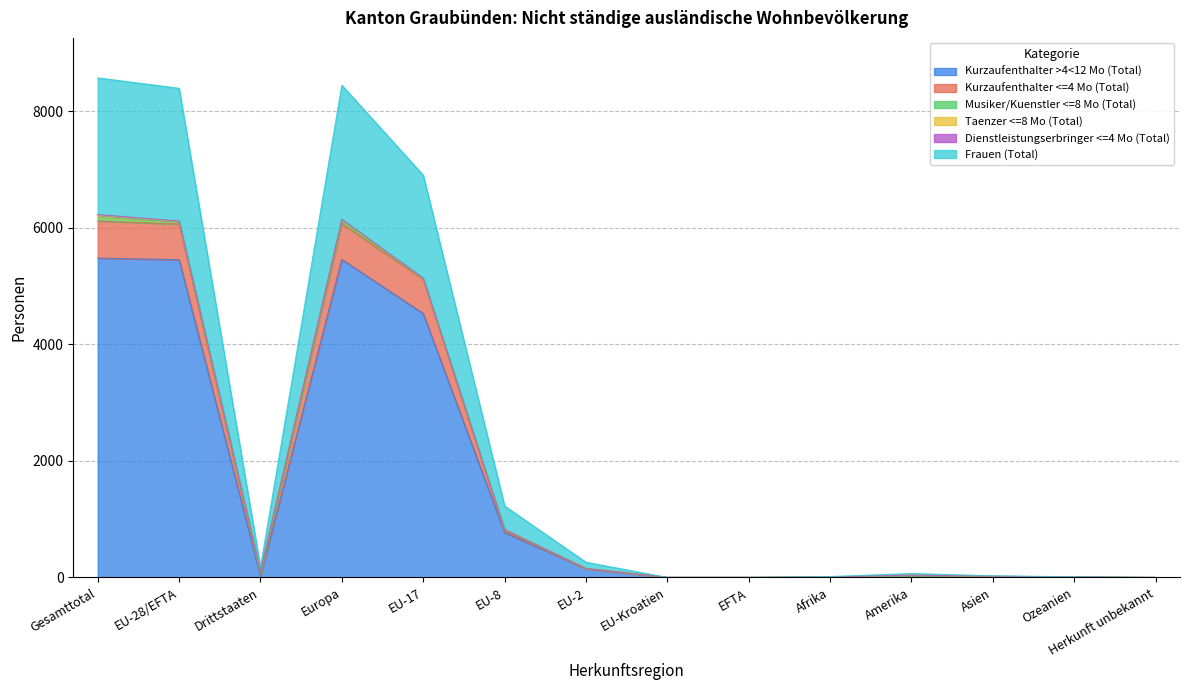

What is the label of the 11th point from the right?

Europa